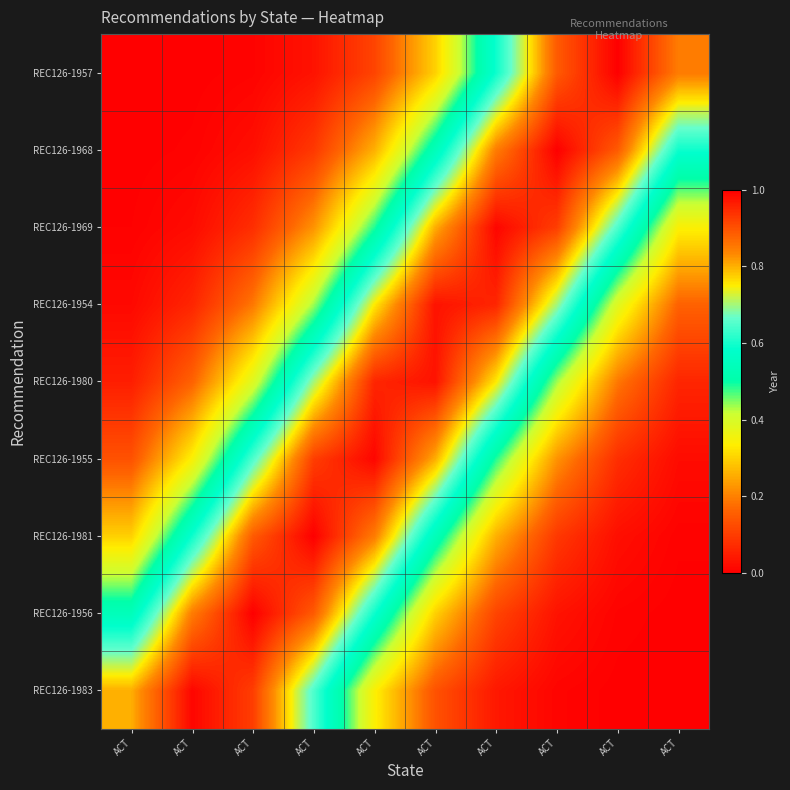

What is the total value across all series at ACT?

1.8